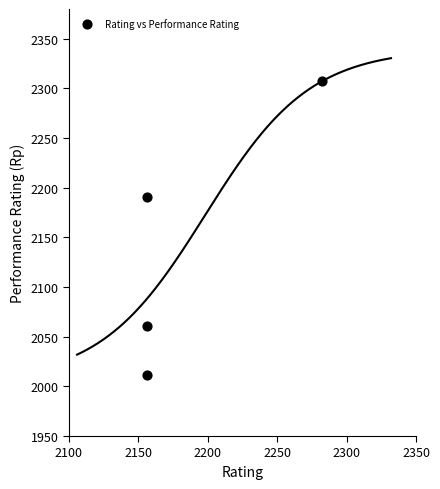

What Y value in the scatter plot is closest to 2159?

2191